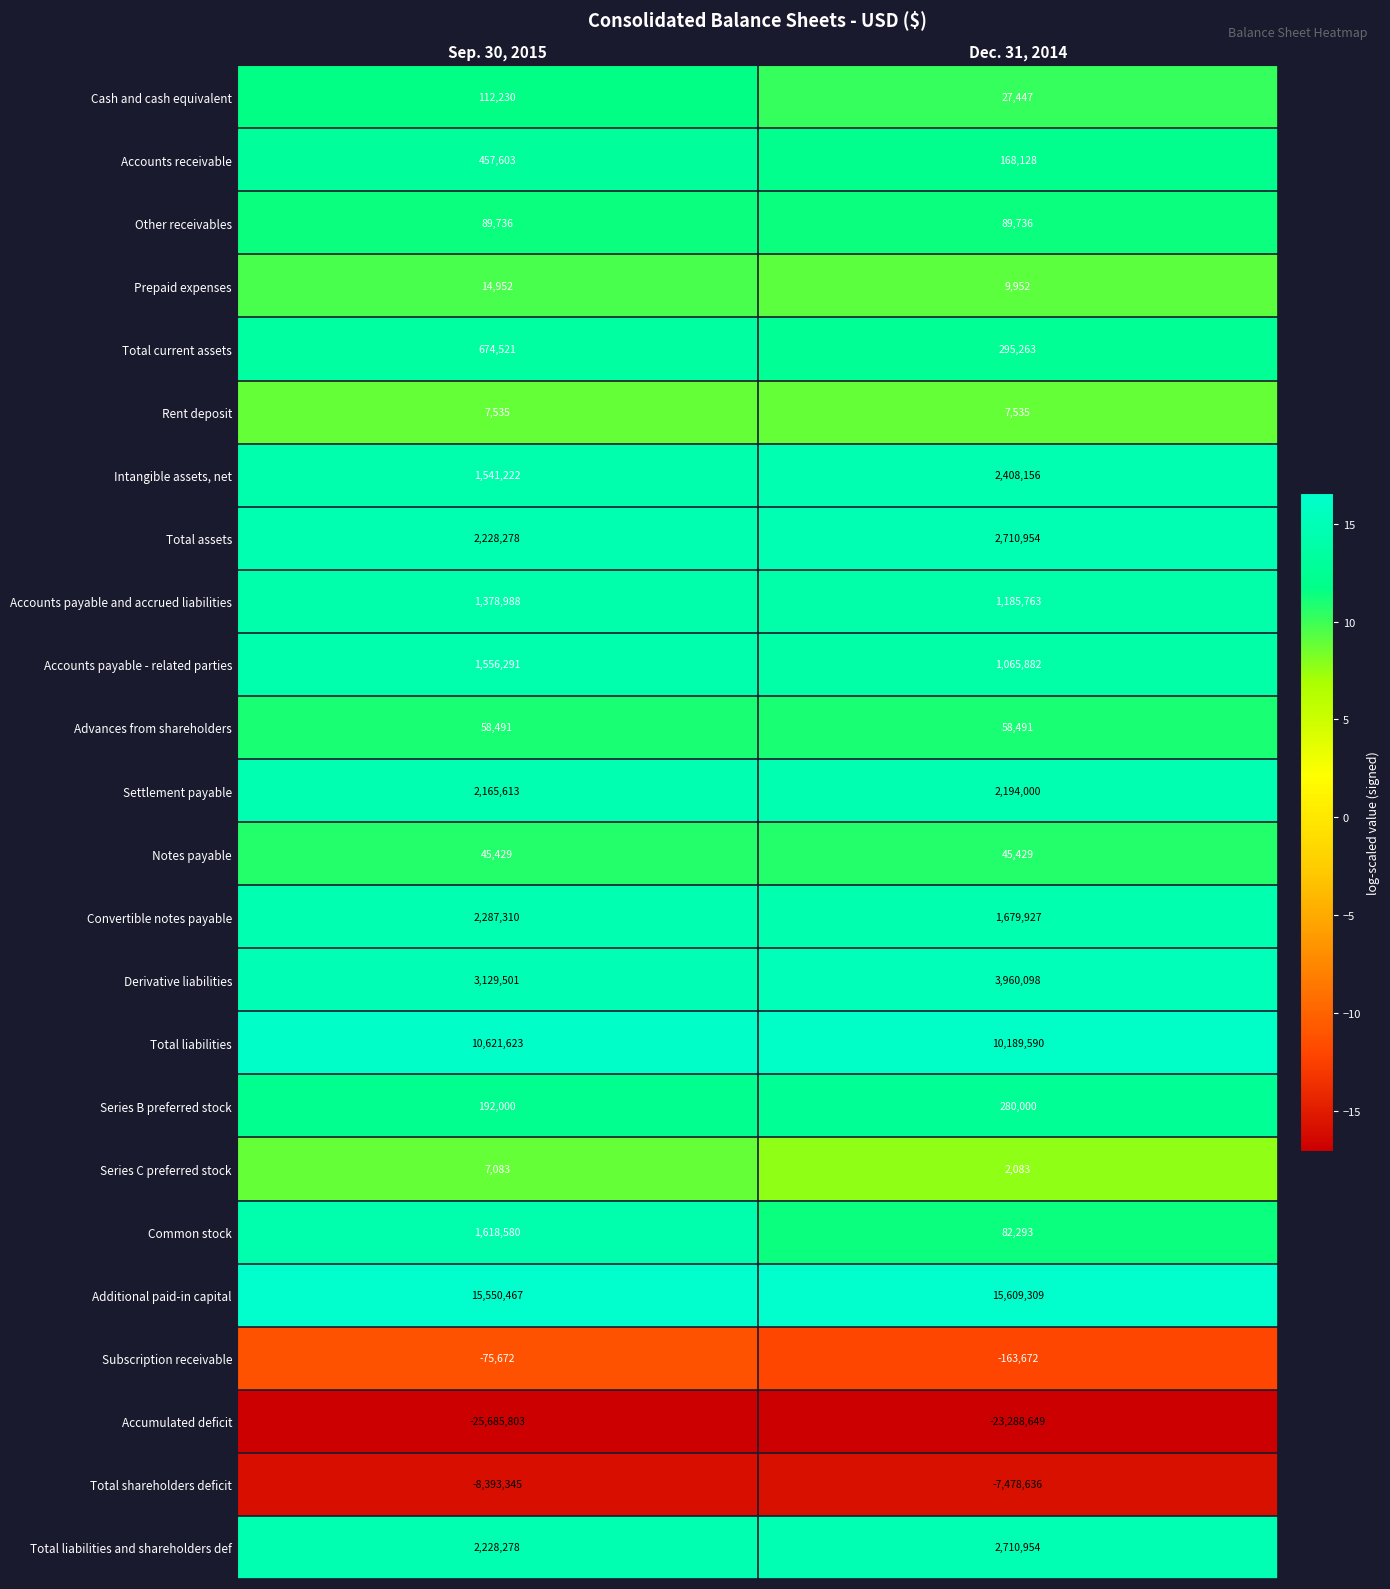

What is the highest value of the Cash and cash equivalent series?

112230